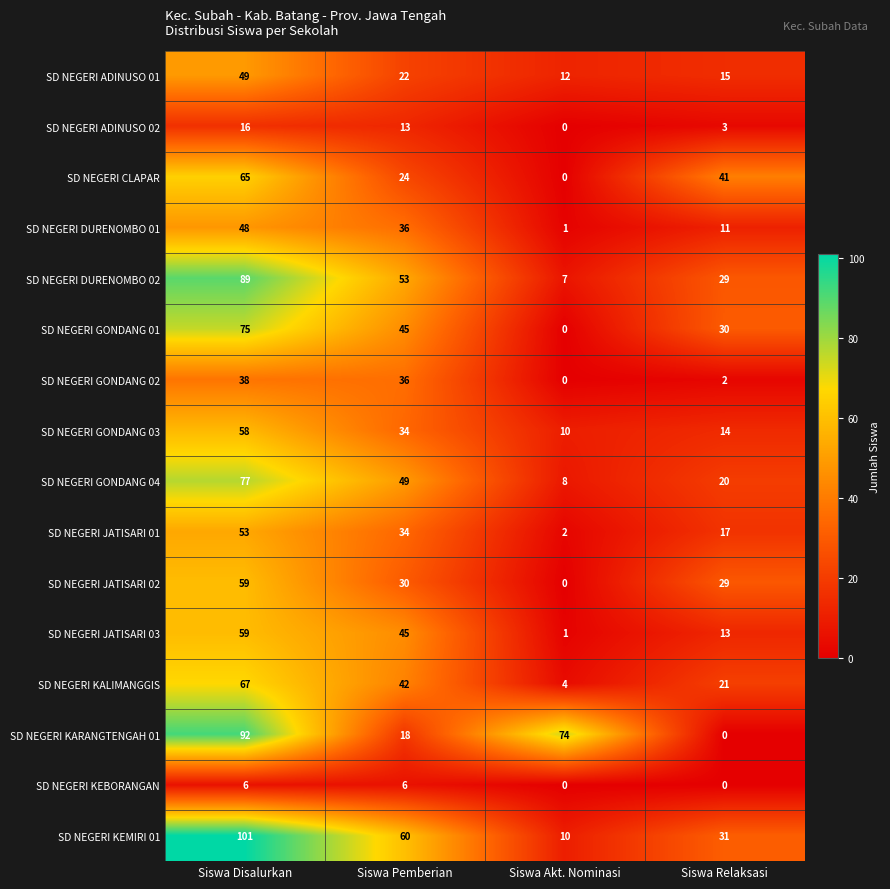

Which series has the largest total across all categories?

SD NEGERI KEMIRI 01